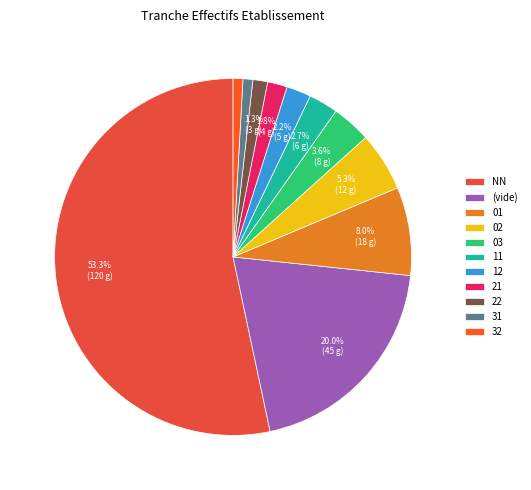

How many slices are in this pie chart?

11